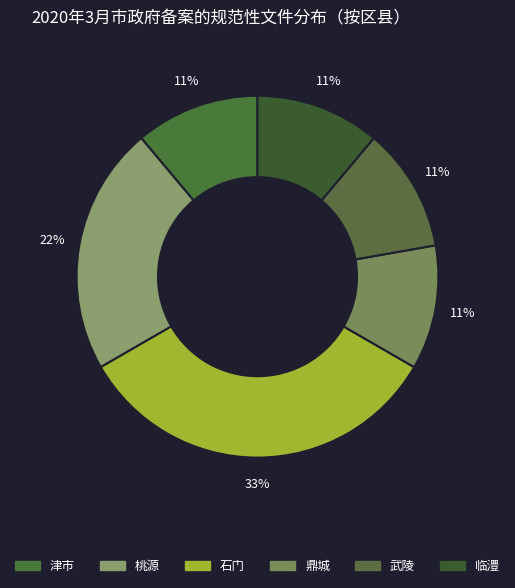

Is there a majority slice in this chart?

No